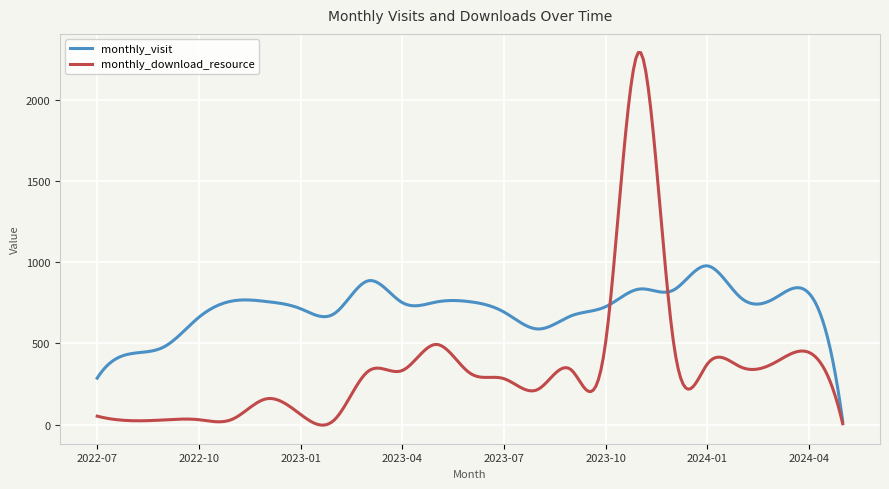

Which series has the largest total across all categories?

monthly_visit